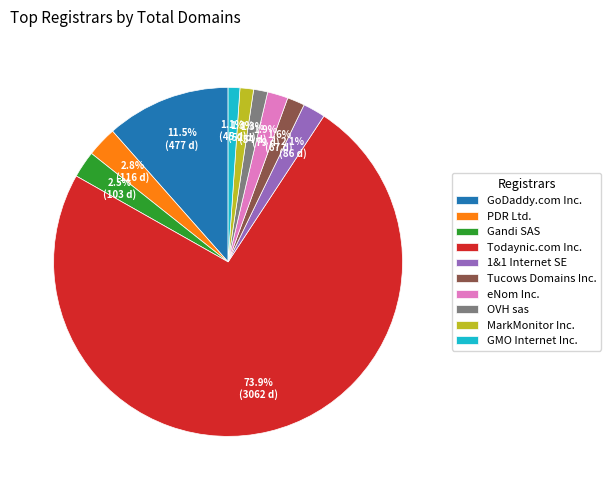

To the nearest percent, what is the combined percentage of 1&1 Internet SE and Gandi SAS?

5%